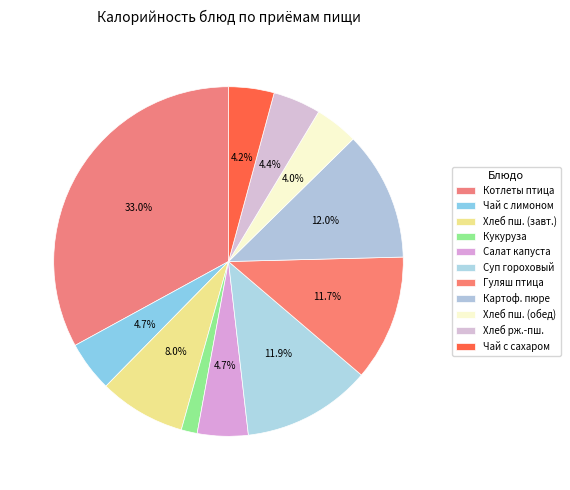

Count the number of slices in the pie.

11